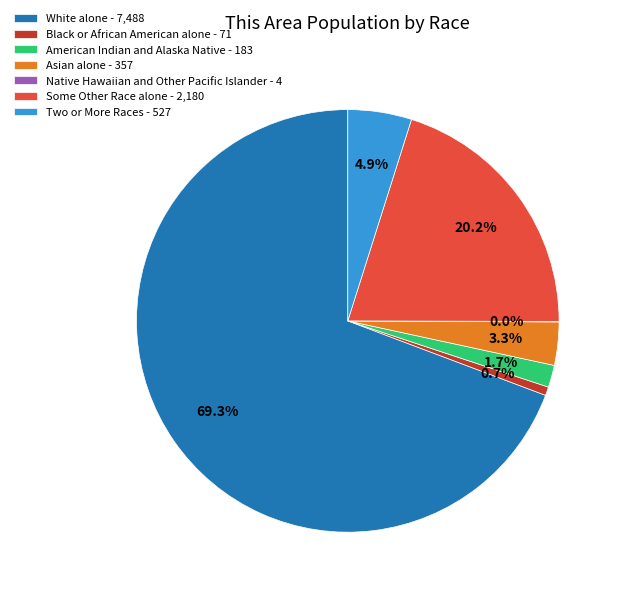

Is Asian alone - 357 the majority of the pie?

No